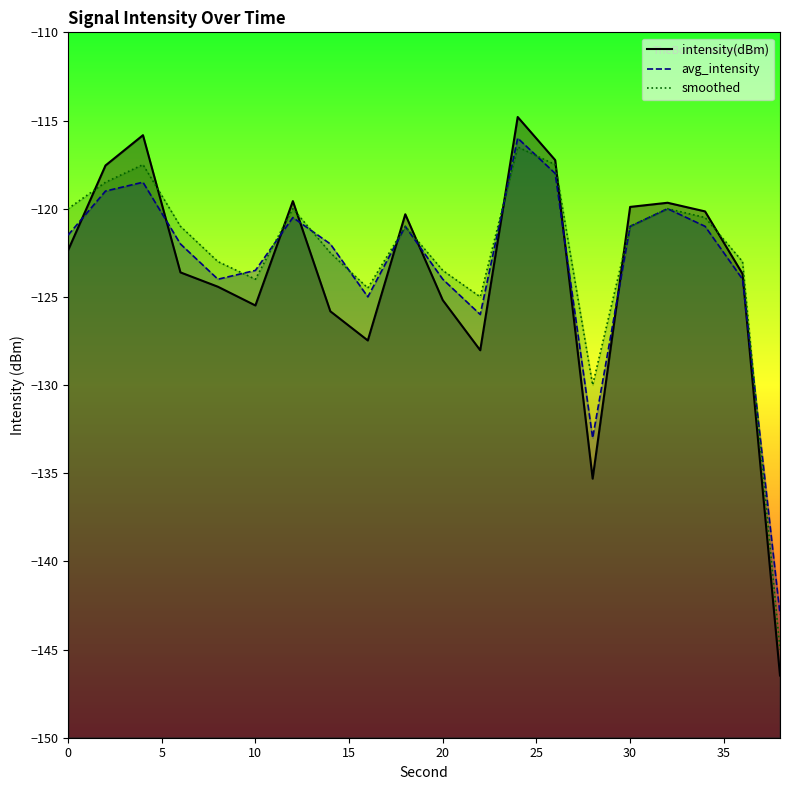

Reading left to right, extract all data points from this chart.

intensity(dBm): -122.4	-117.5	-115.8	-123.6	-124.4	-125.5	-119.6	-125.8	-127.5	-120.3	-125.2	-128.0	-114.8	-117.2	-135.3	-119.9	-119.7	-120.2	-123.7	-146.5
avg_intensity: -121.5	-119.0	-118.5	-122.0	-124.0	-123.5	-120.5	-122.0	-125.0	-121.0	-124.0	-126.0	-116.0	-118.0	-133.0	-121.0	-120.0	-121.0	-124.0	-143.0
smoothed: -120.0	-118.5	-117.5	-121.0	-123.0	-124.0	-120.0	-122.5	-124.5	-121.0	-123.5	-125.0	-116.5	-117.5	-130.0	-121.0	-120.0	-120.5	-123.0	-145.0